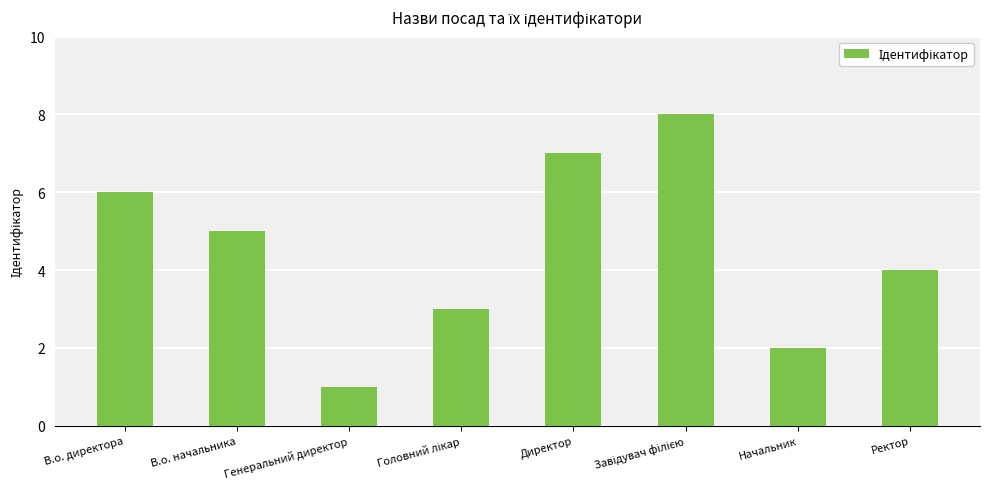

The value at В.о. директора is 9. True or false?

False